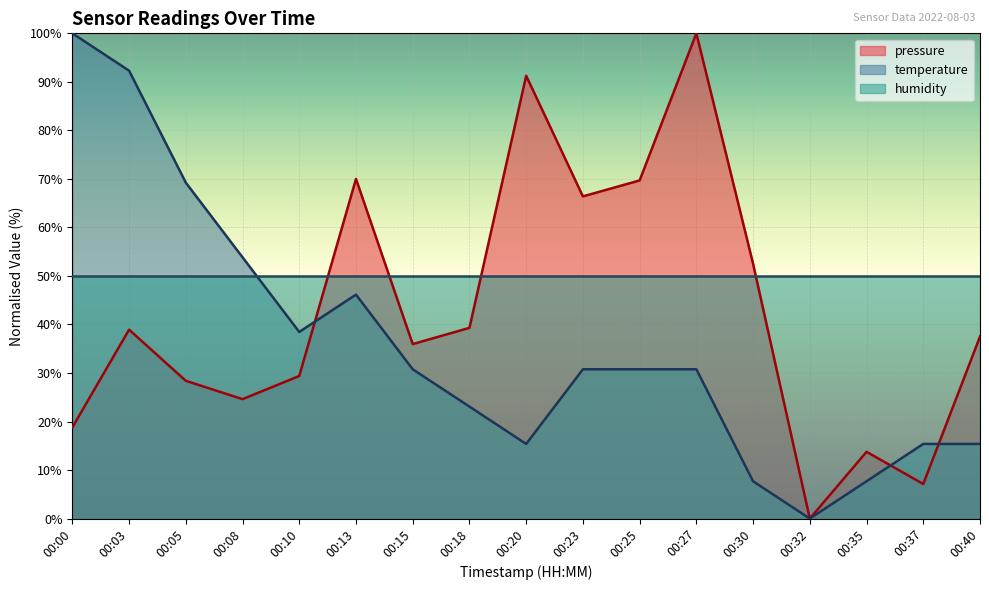

Reading left to right, transcribe all the data shown in this chart.

pressure: 00:00=18.8	00:03=38.9	00:05=28.4	00:08=24.6	00:10=29.4	00:13=70.0	00:15=36.0	00:18=39.3	00:20=91.3	00:23=66.4	00:25=69.7	00:27=100.0	00:30=52.5	00:32=0.0	00:35=13.8	00:37=7.1	00:40=37.5
temperature: 00:00=100.0	00:03=92.3	00:05=69.2	00:08=53.8	00:10=38.5	00:13=46.2	00:15=30.8	00:18=23.1	00:20=15.4	00:23=30.8	00:25=30.8	00:27=30.8	00:30=7.7	00:32=0.0	00:35=7.7	00:37=15.4	00:40=15.4